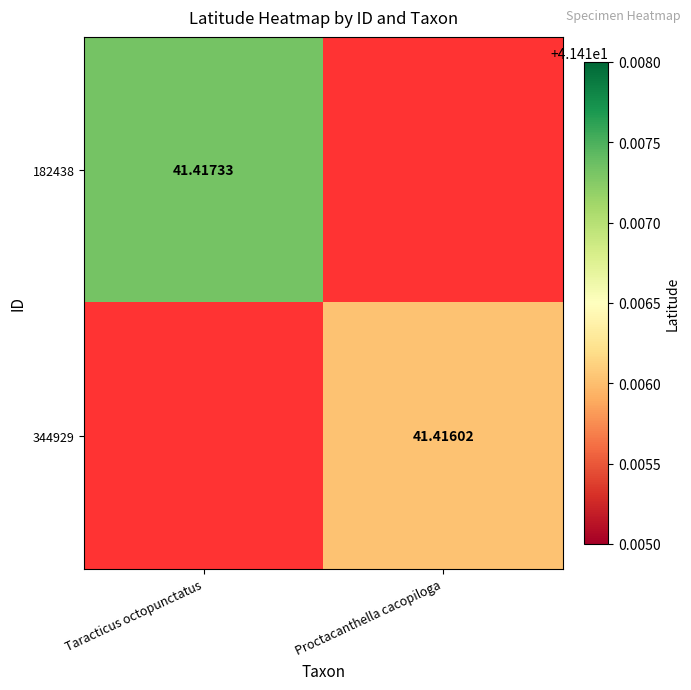

Is the value of 182438 at Taracticus octopunctatus greater than the value of 344929 at Proctacanthella cacopiloga?

Yes